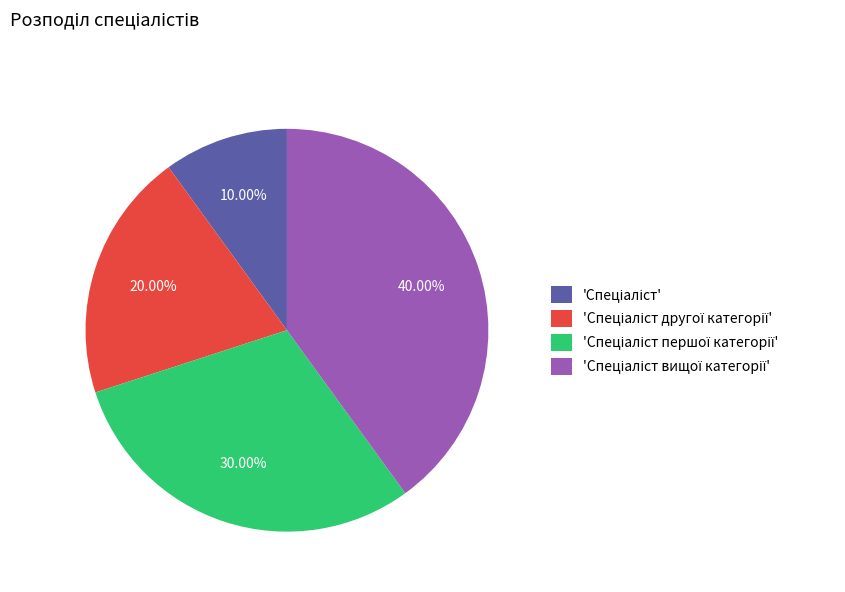

Is there a majority slice in this chart?

No